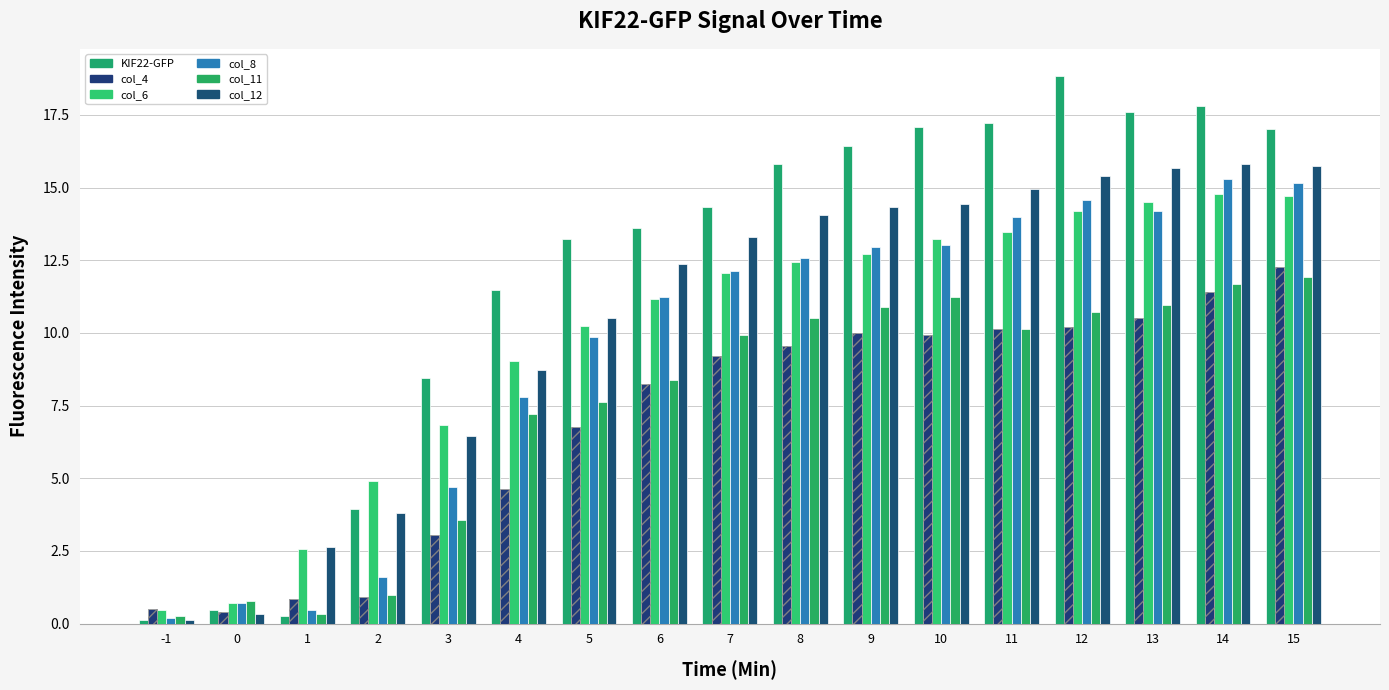

The value of col_4 at 10 is 3.6. True or false?

False